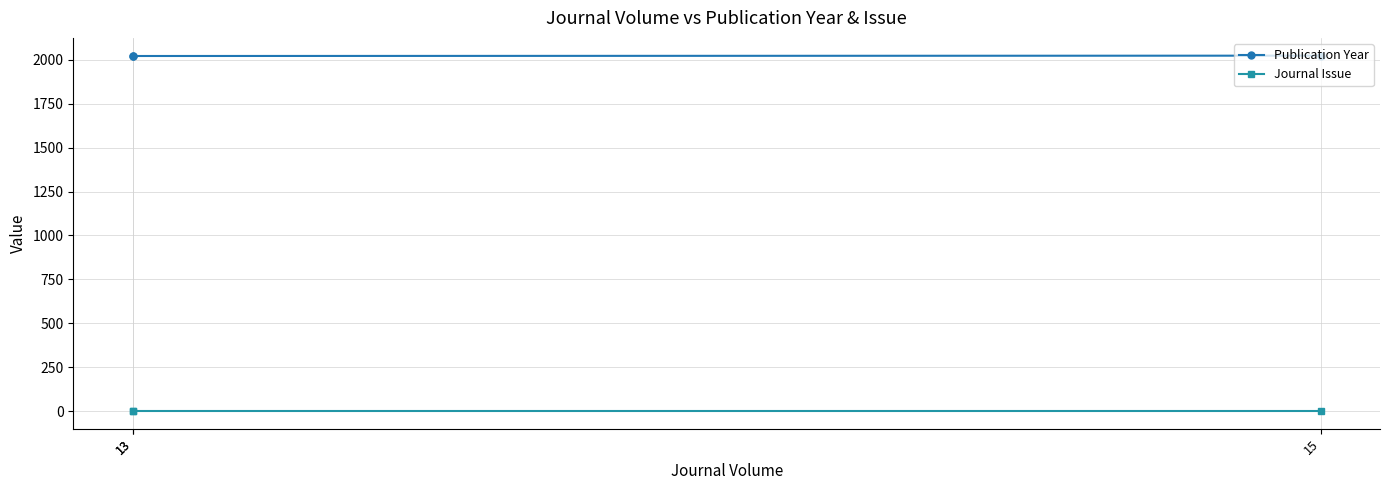

How many lines are shown in the chart?

2